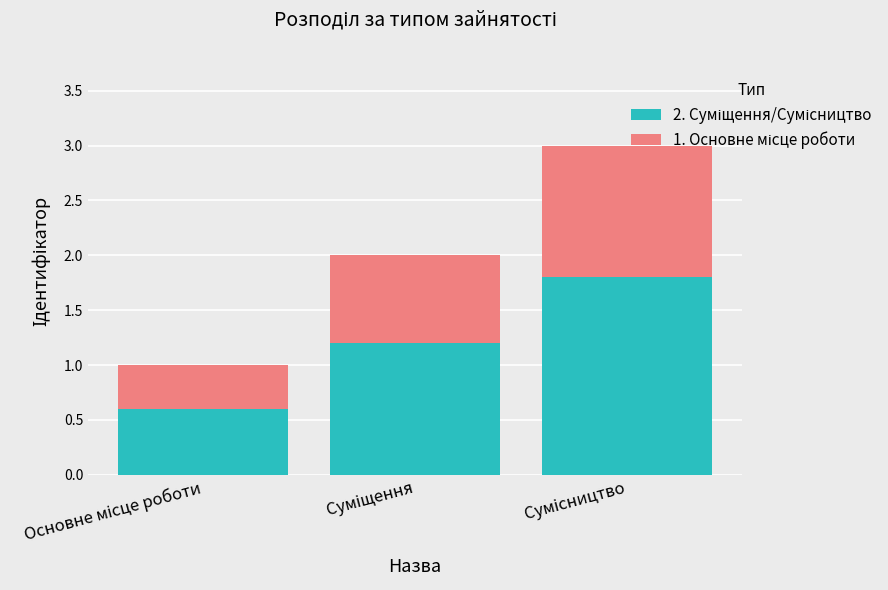

Count the number of data series in this chart.

2